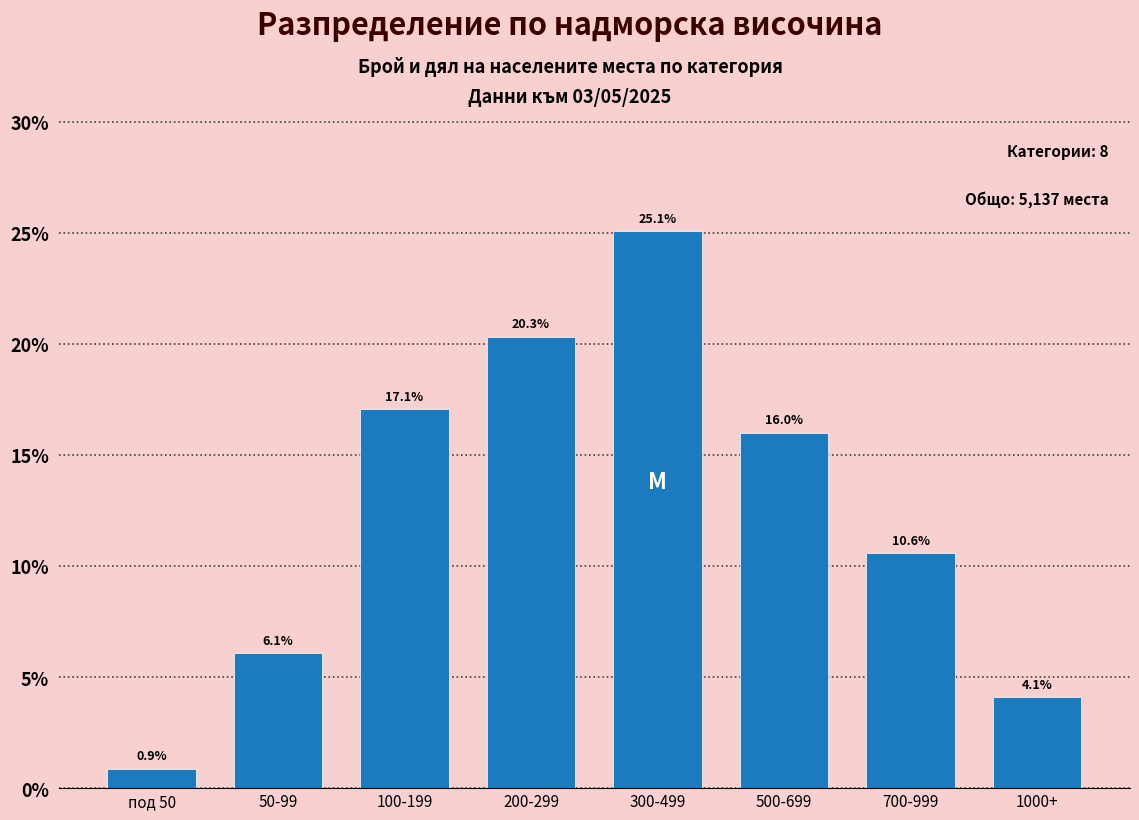

Reading left to right, list all the values displayed in this chart.

0.9	6.1	17.1	20.3	25.1	16.0	10.6	4.1